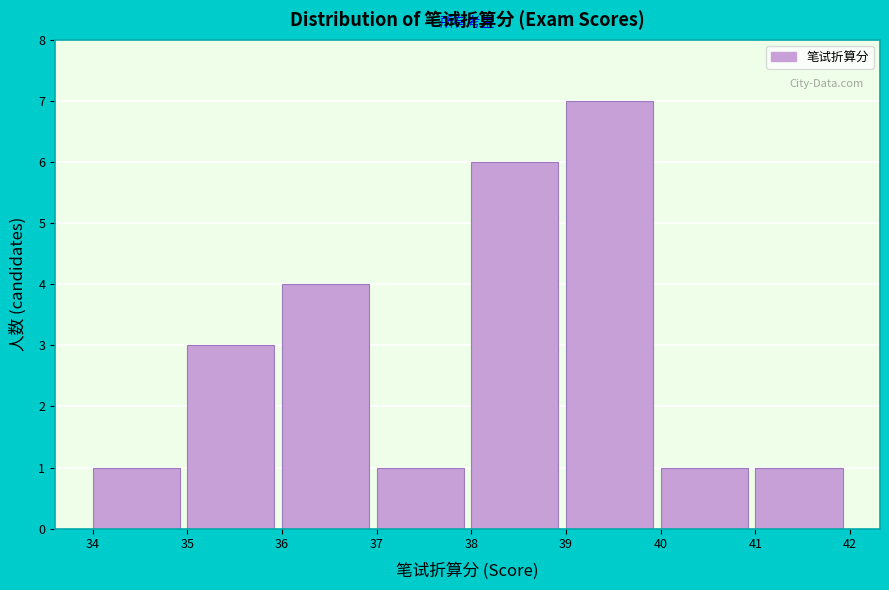

Reading left to right, list every bar in this chart as the range it spans on the x-axis followed by its height. The values are not printed on the chart, so give them approximately, as read against the axis.

34 to 35: 1
35 to 36: 3
36 to 37: 4
37 to 38: 1
38 to 39: 6
39 to 40: 7
40 to 41: 1
41 to 42: 1